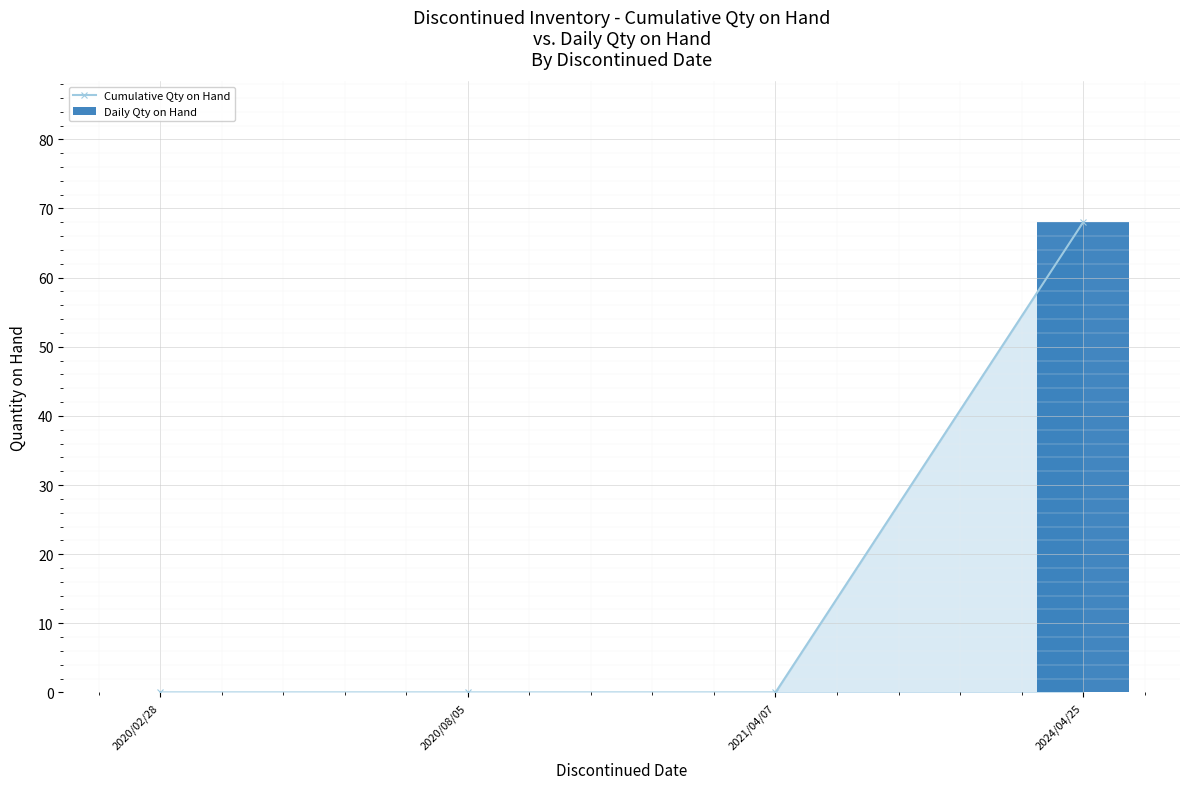

Between 2024/04/25 and 2020/08/05, which is larger?

2024/04/25